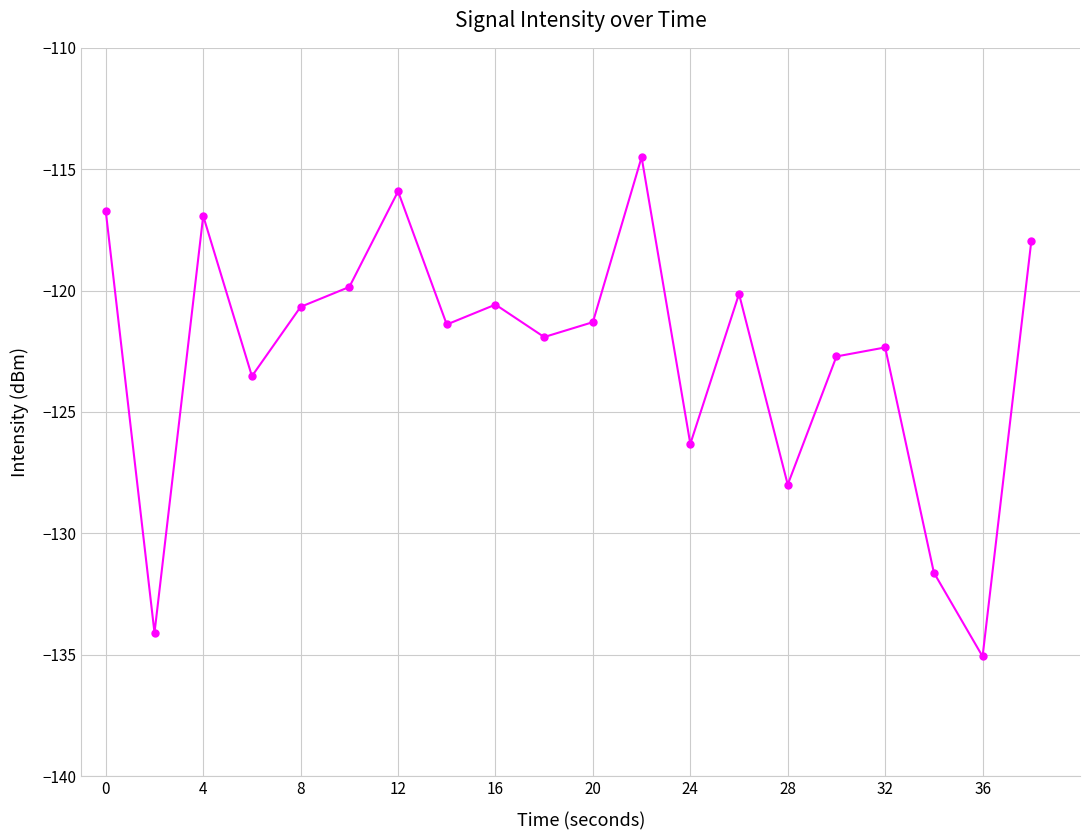

What is the minimum value shown in the chart?

-135.1